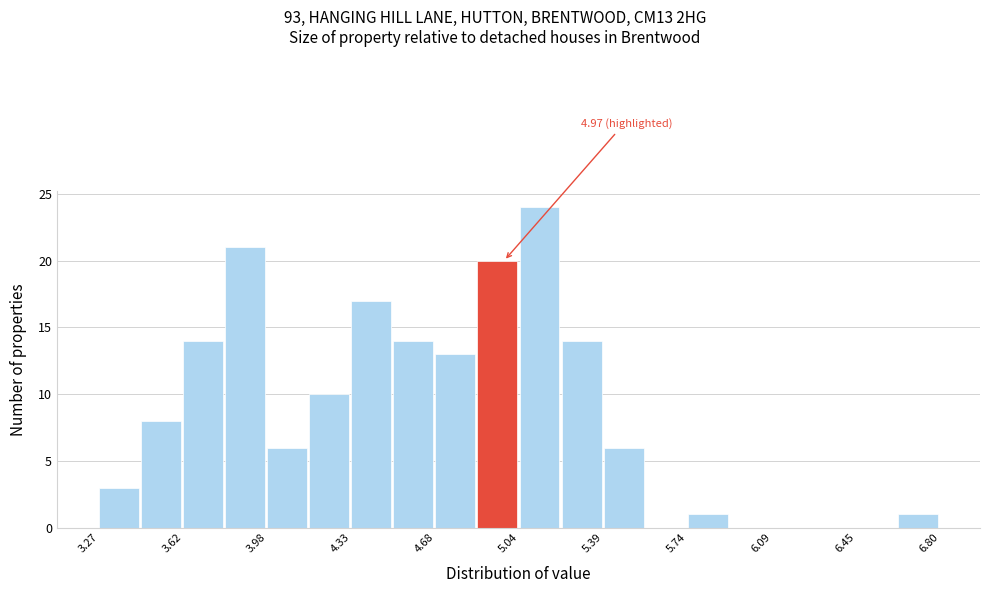

Around what value on the x-axis is the tallest bar? Give the approximate position of its centre, as read against the axis.

5.10